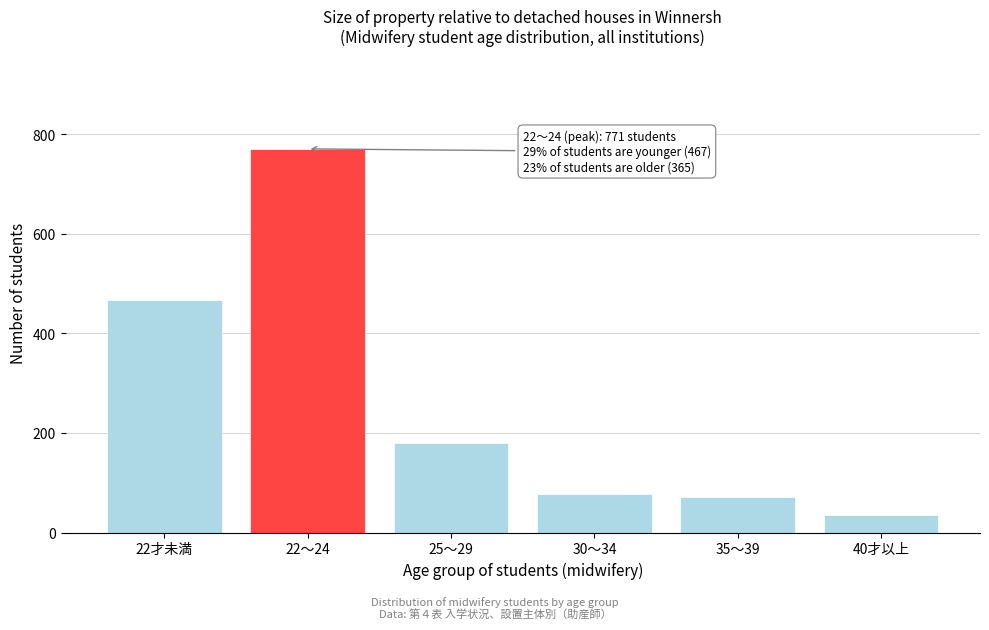

Reading left to right, list all the values displayed in this chart.

467	771	180	78	71	36